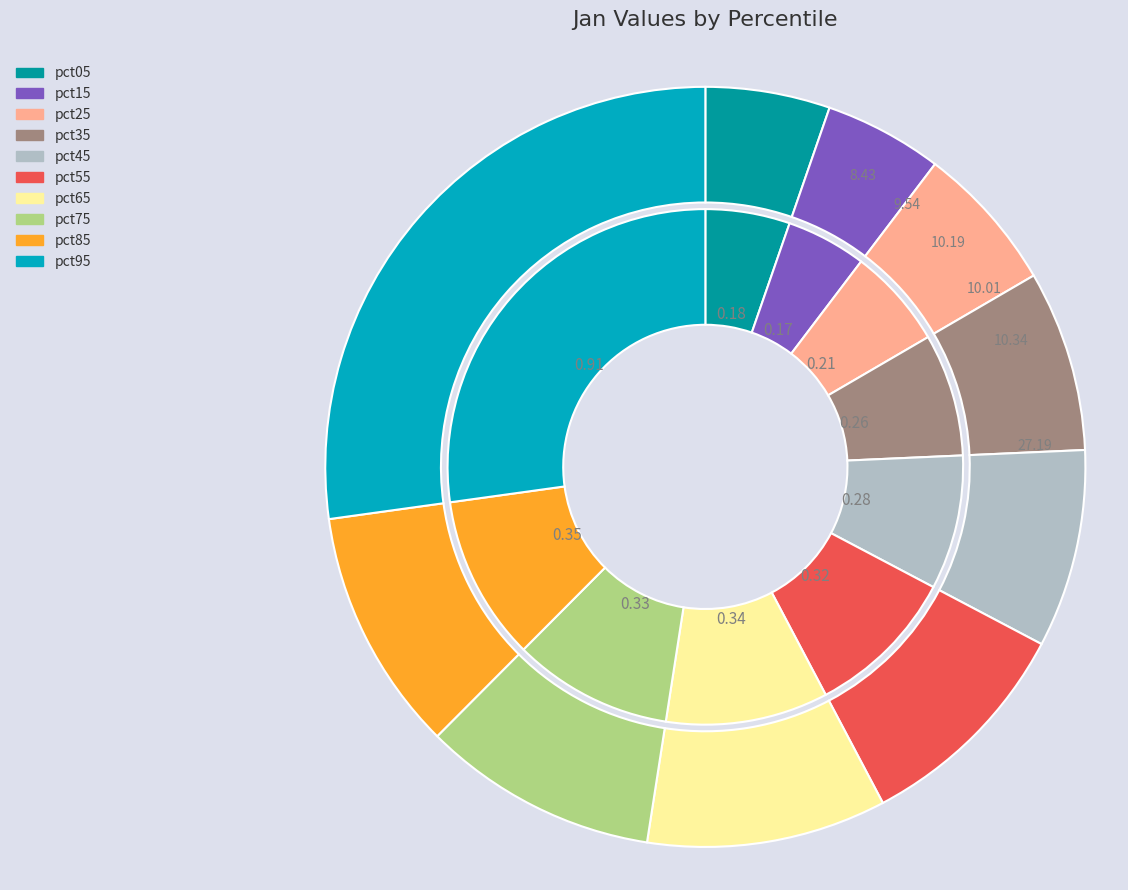

Rank the categories by value from highest to lowest.

pct95, pct85, pct65, pct75, pct55, pct45, pct35, pct25, pct05, pct15